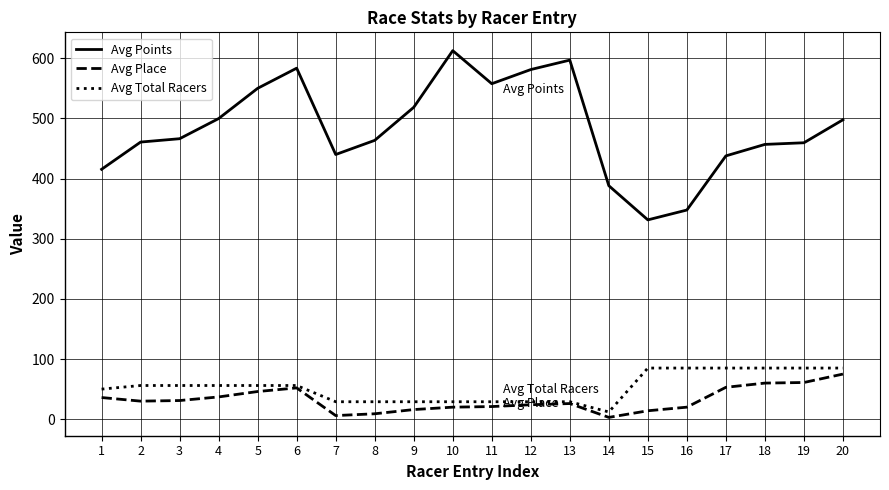

Is the value of Avg Points at 16 greater than the value of Avg Total Racers at 9?

Yes